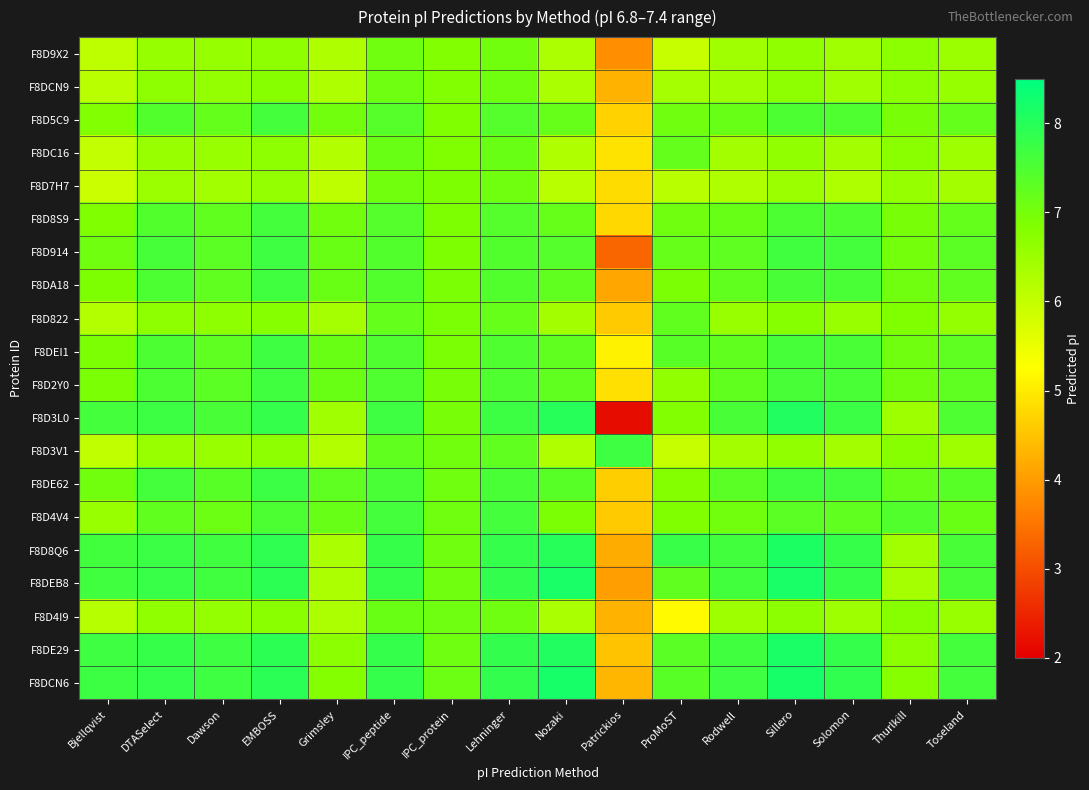

Which series has the largest total across all categories?

F8DCN6